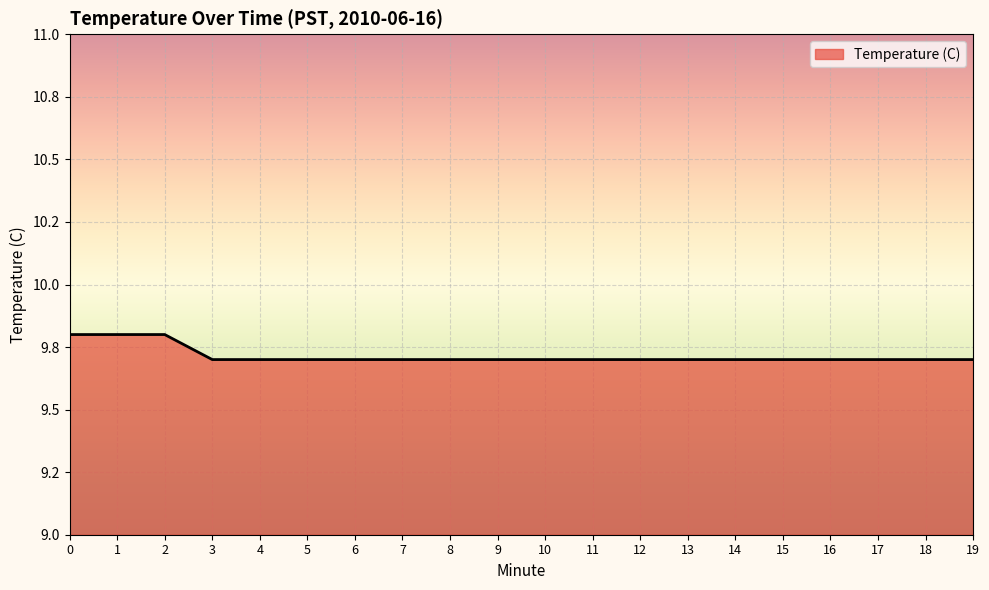

Between 9 and 16, which is larger?

9